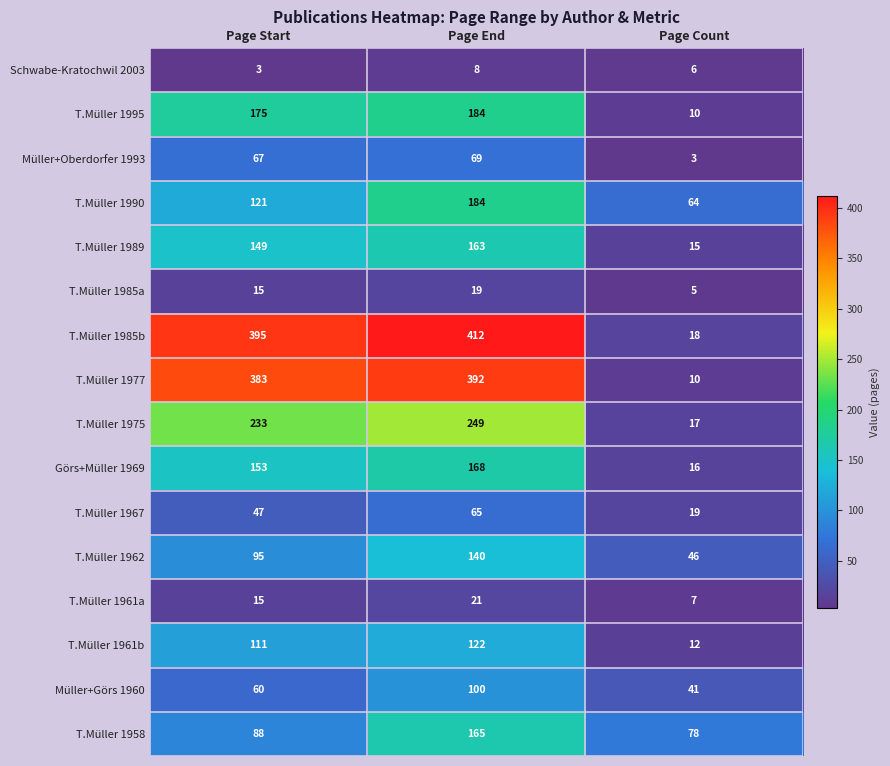

Count the T.Müller 1962 values in the range 46 to 140.

3